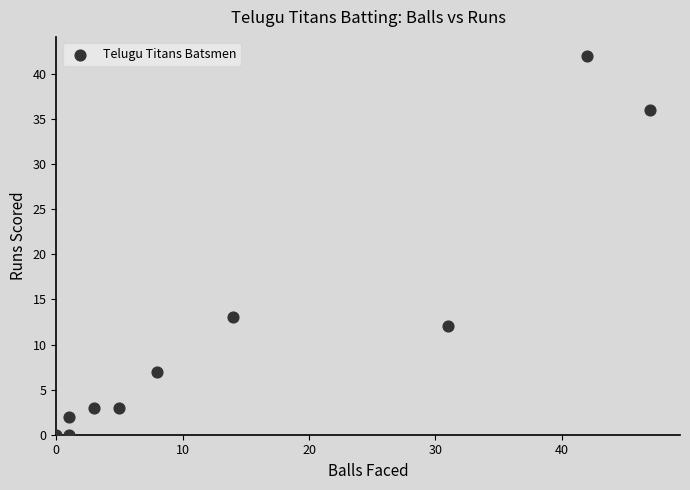

What is the range of X values (max minus min)?

47